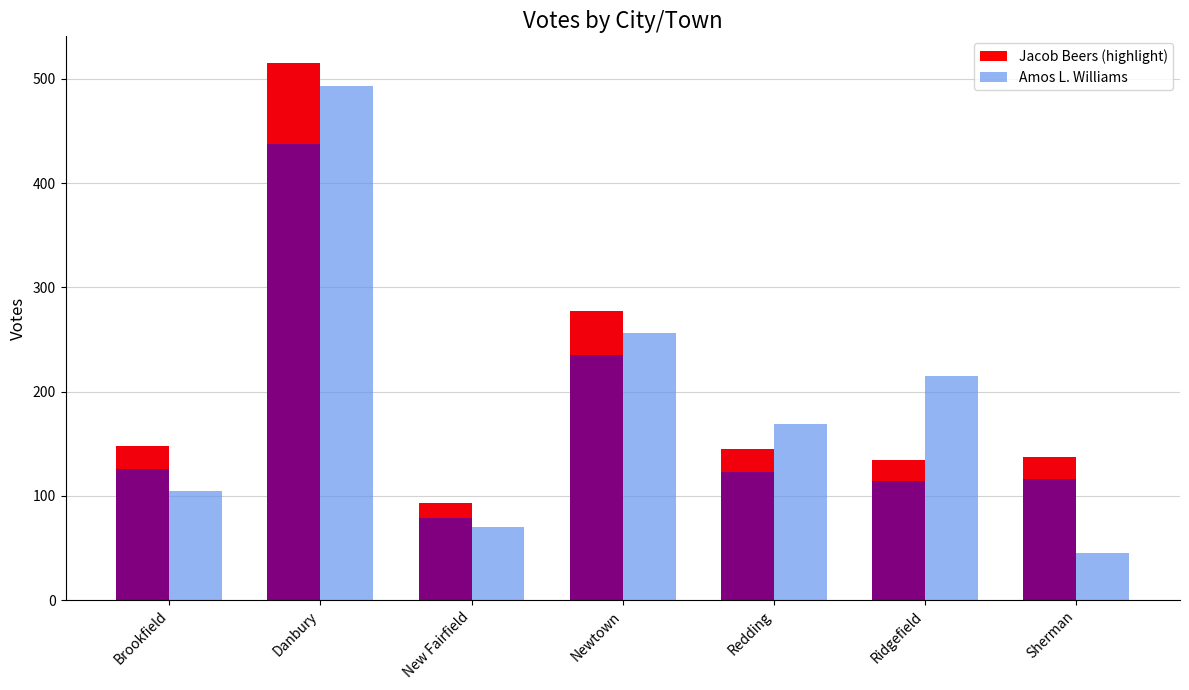

What is the difference between the maximum and minimum values in the Amos L. Williams series?

448